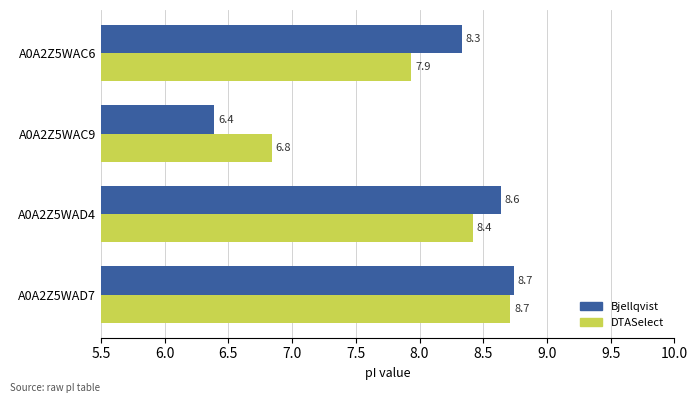

Rank the series by their average value, from lowest to highest.

DTASelect, Bjellqvist